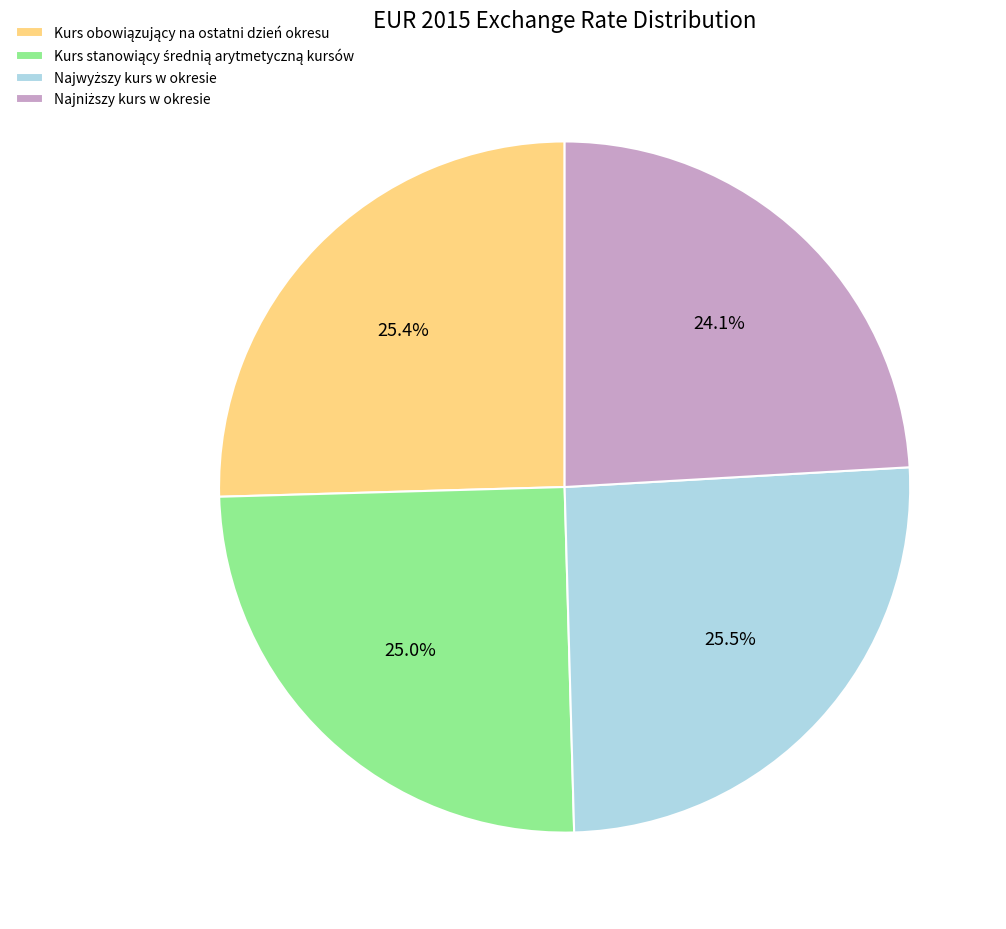

Is there any slice that represents more than half of the pie?

No